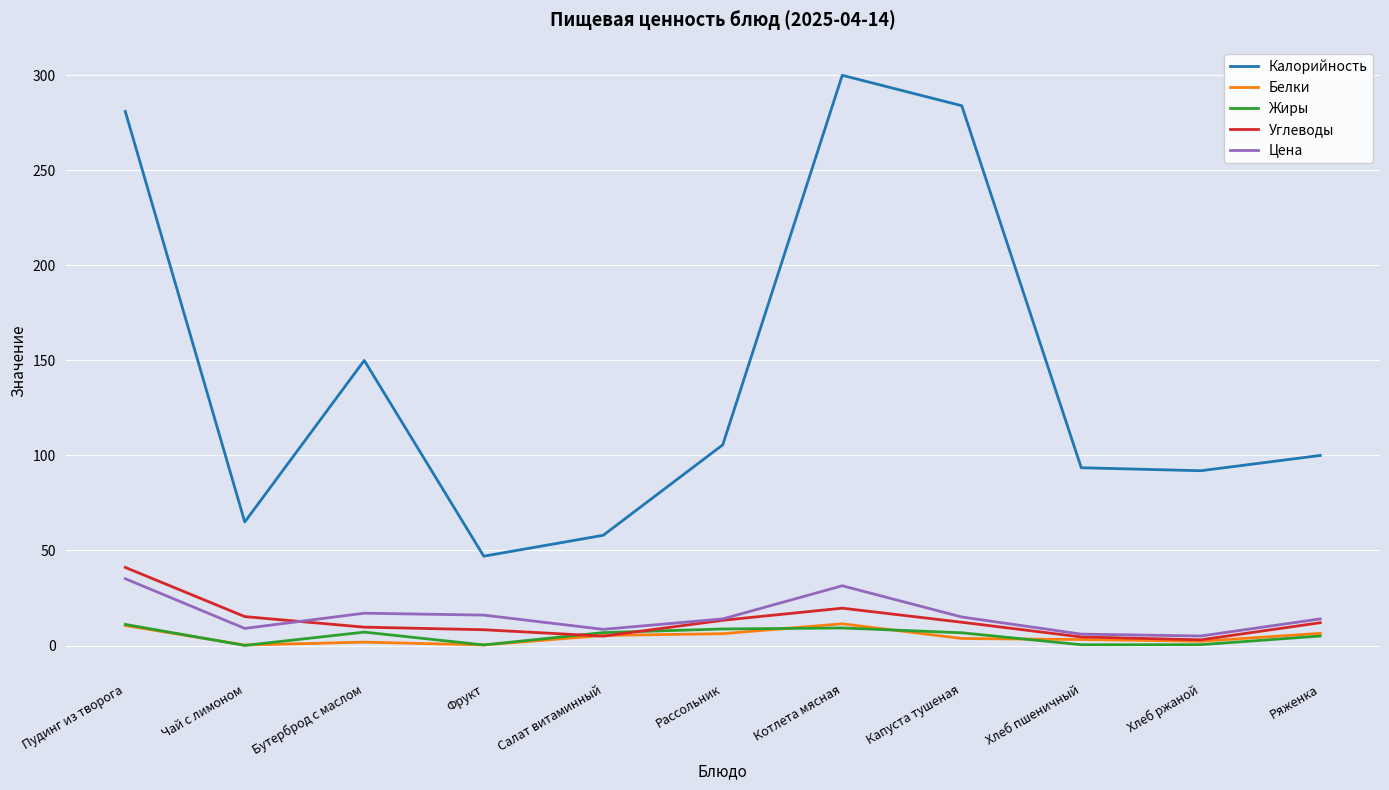

Which series ends up on top after the final intersection of Углеводы and Белки?

Углеводы